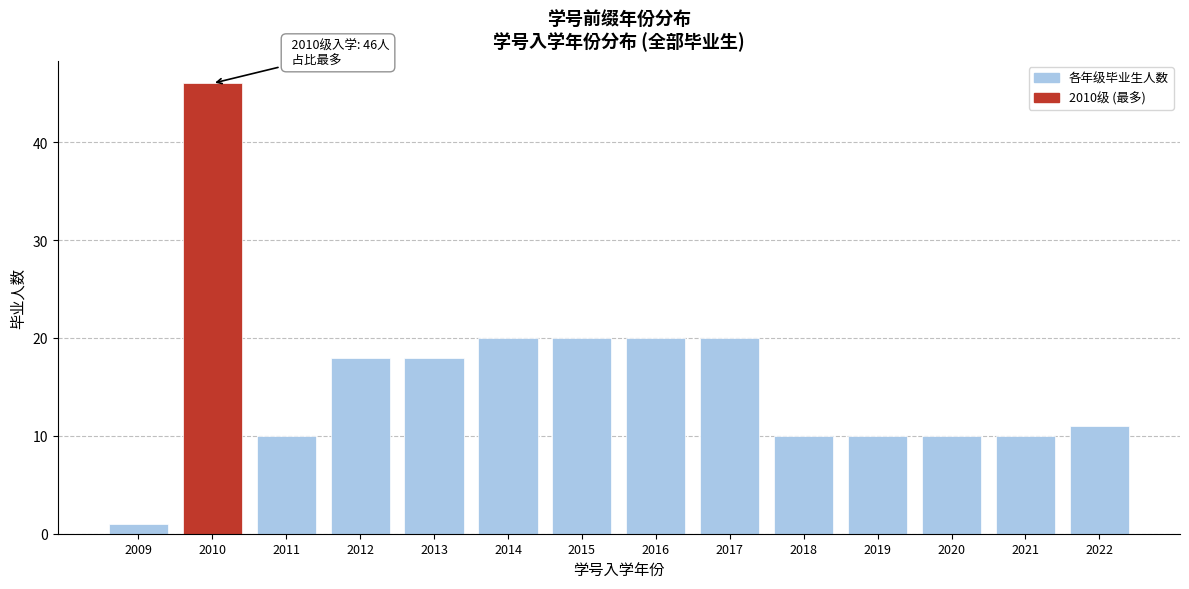

Reading left to right, what are all the values shown in this chart?

2009=1	2010=46	2011=10	2012=18	2013=18	2014=20	2015=20	2016=20	2017=20	2018=10	2019=10	2020=10	2021=10	2022=11